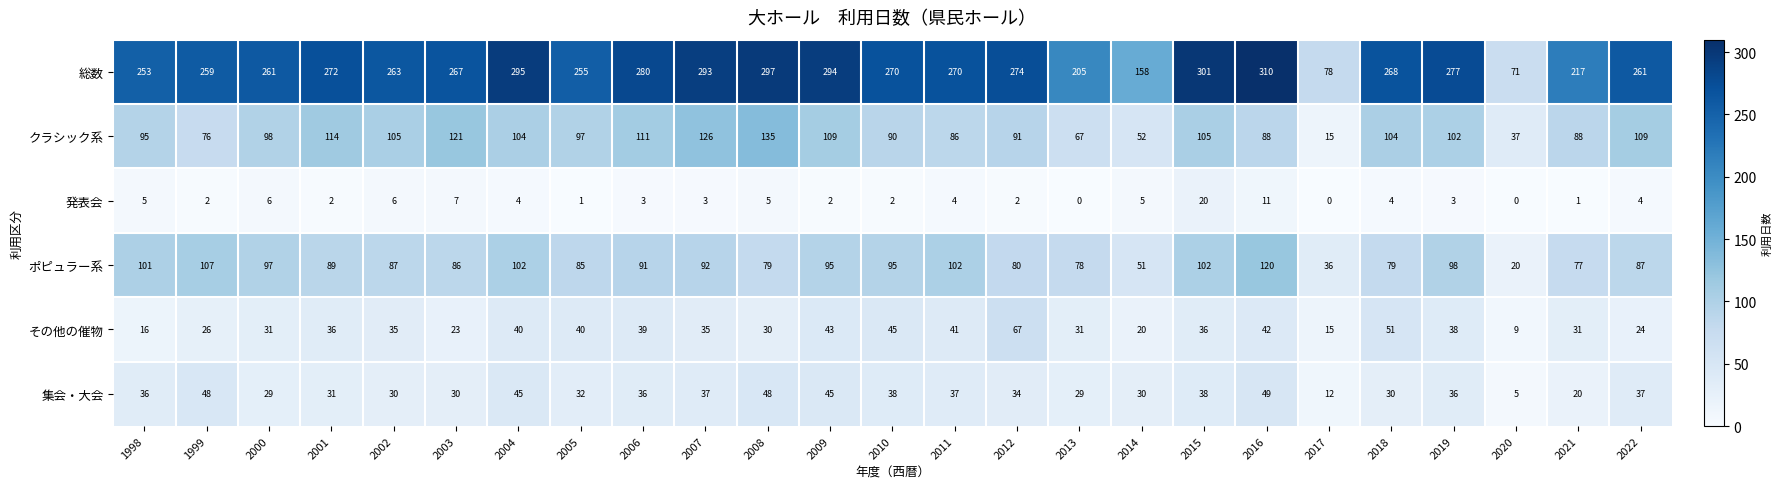

What is the difference between the ポピュラー系 values at 2014 and 2001?

38